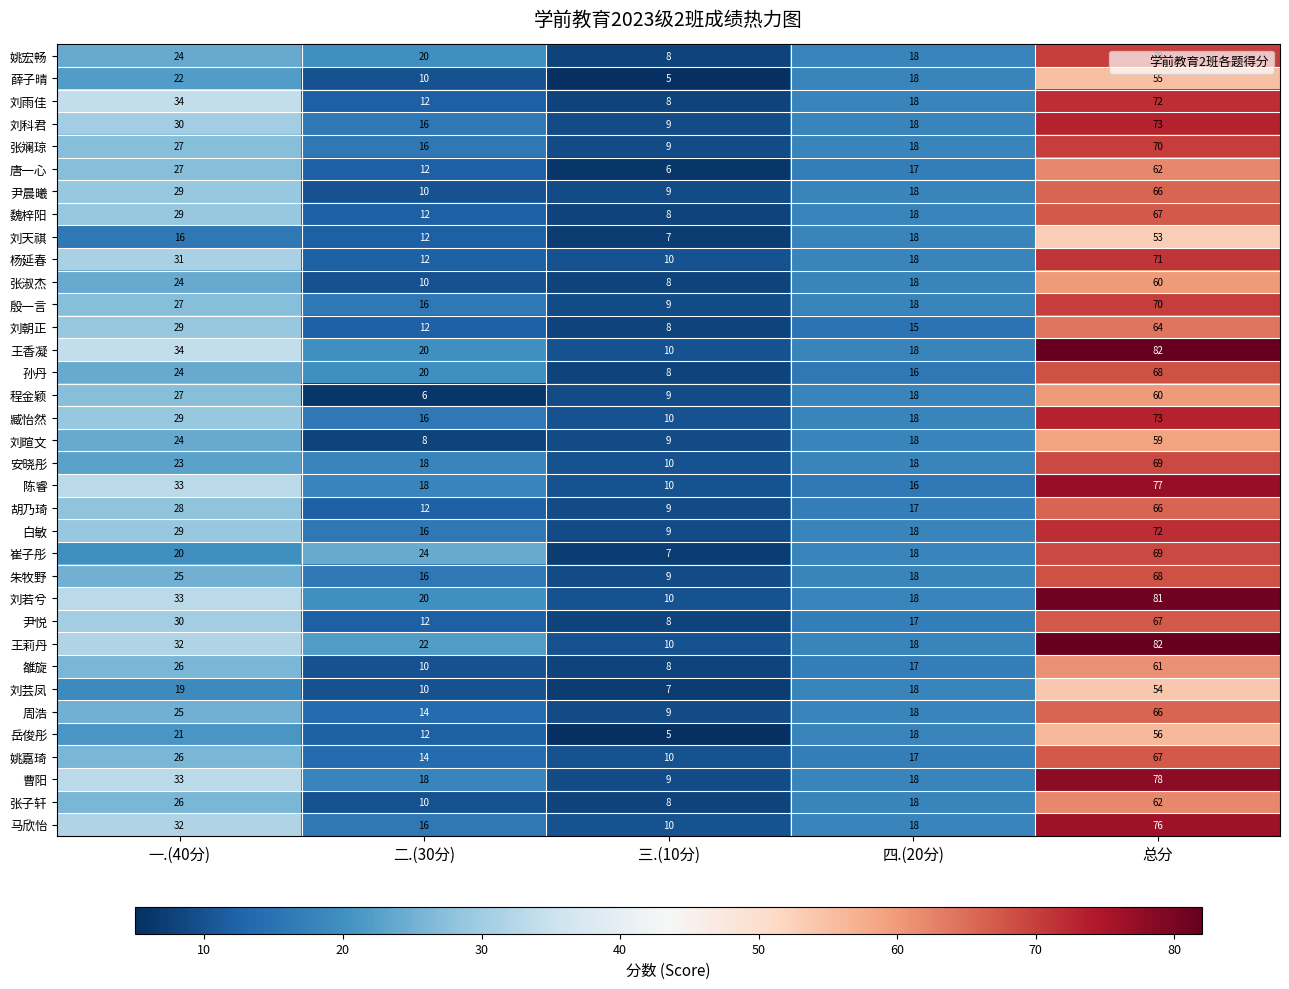

The 曹阳 series shows 18 at 二.(30分). True or false?

True